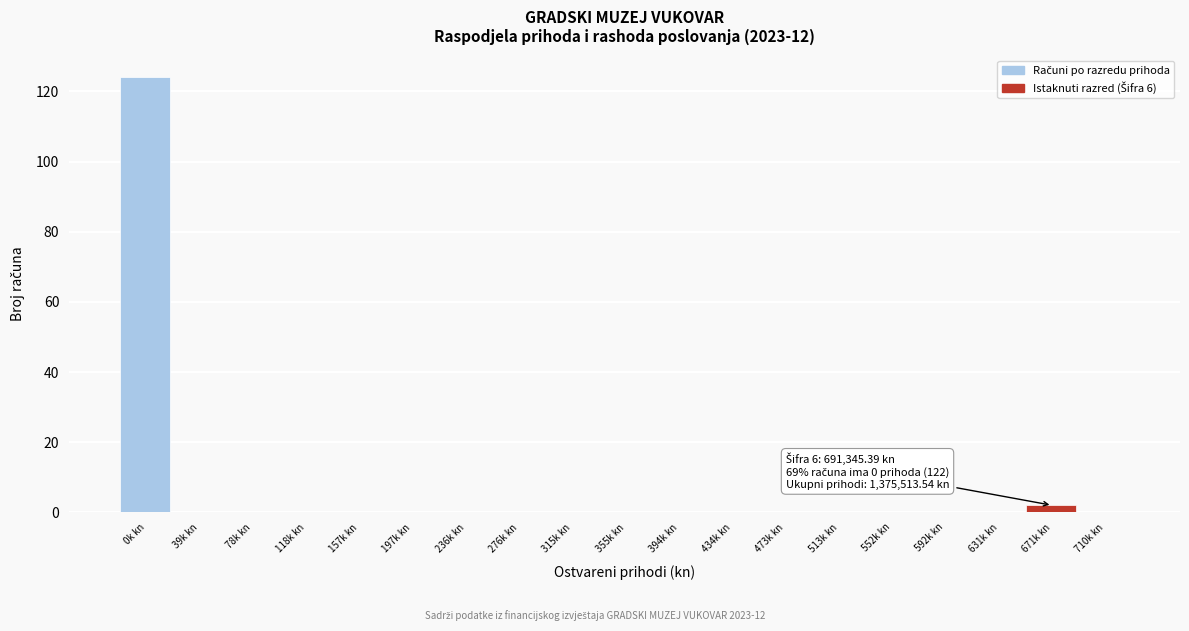

Reading left to right, what are all the values shown in this chart?

0k kn=124	39k kn=0	78k kn=0	118k kn=0	157k kn=0	197k kn=0	236k kn=0	276k kn=0	315k kn=0	355k kn=0	394k kn=0	434k kn=0	473k kn=0	513k kn=0	552k kn=0	592k kn=0	631k kn=0	671k kn=2	710k kn=0